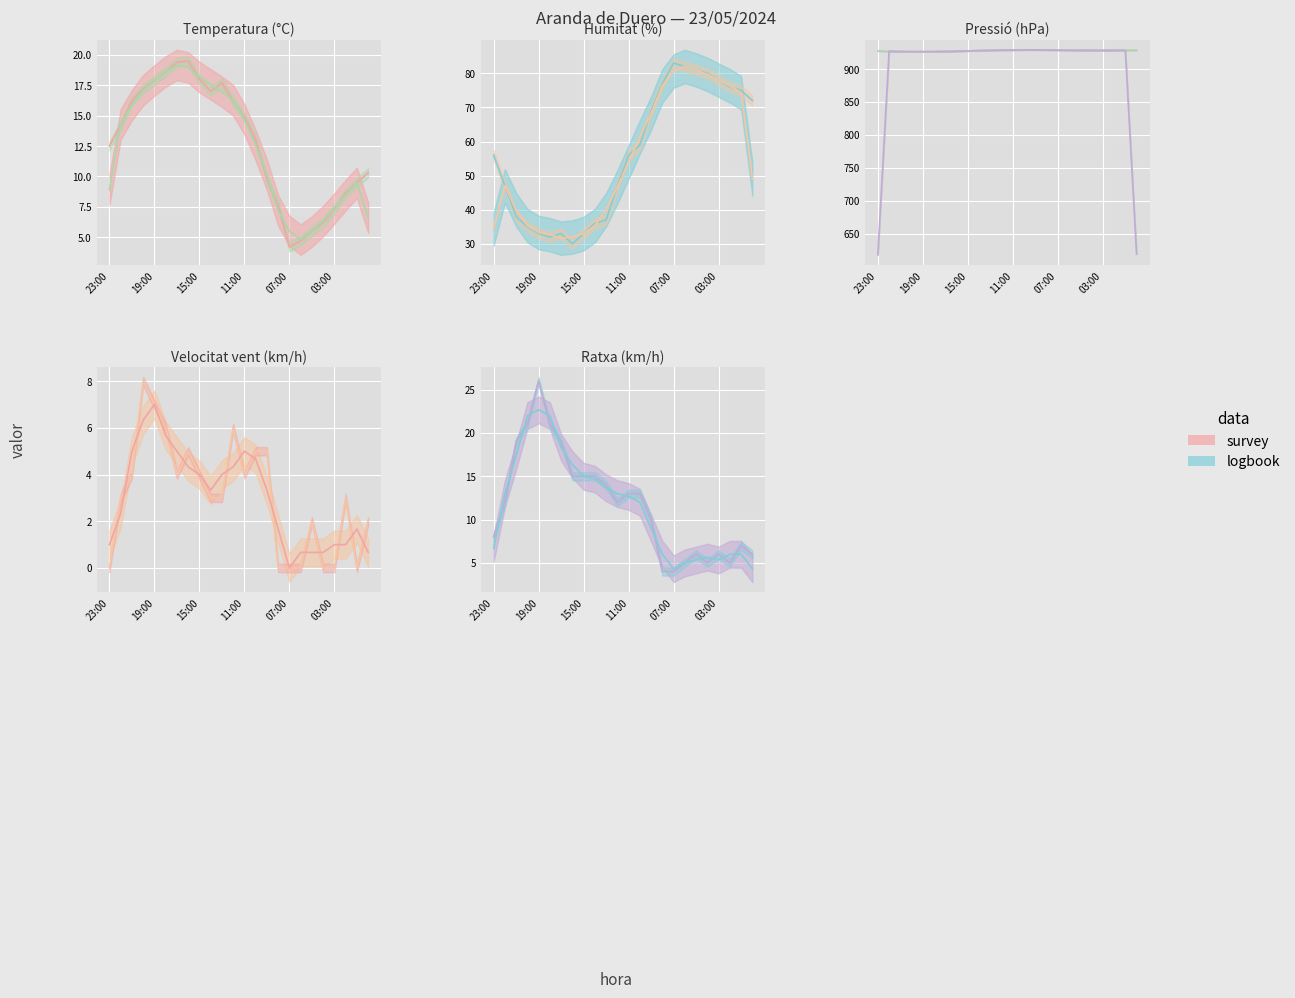

What is the label of the 3rd point from the left?

21:00